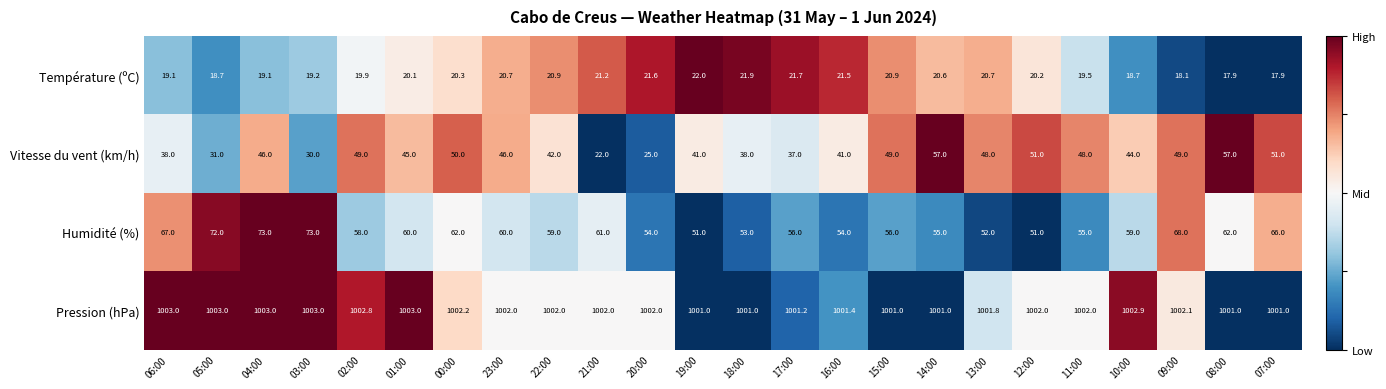

What is the sum of all Pression (hPa) values?

24047.4